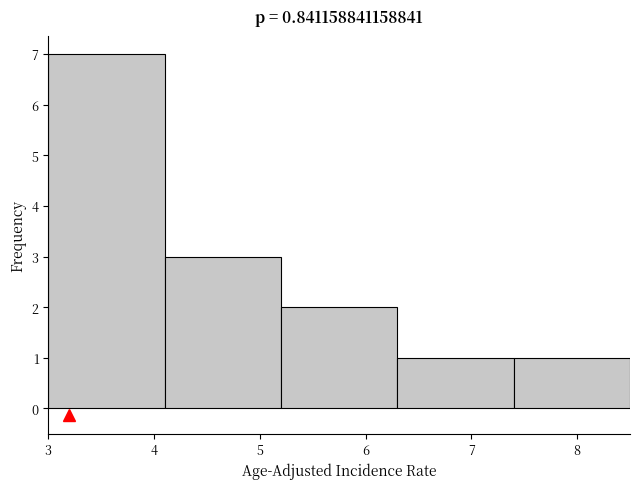

How tall is the bar that spans 6.3 to 7.4 on the x-axis? The values are not printed on the chart, so give them approximately, as read against the axis.

1